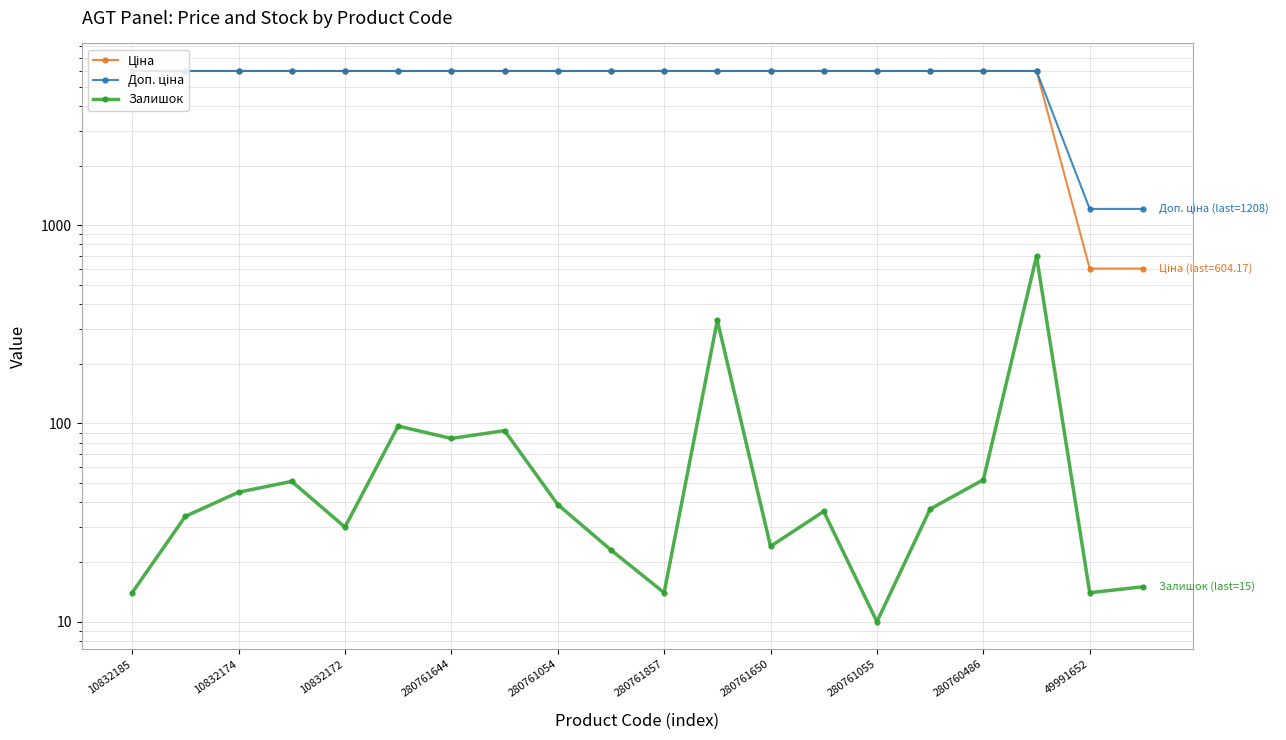

Where is Ціна nearest to the value 3300?

49991652